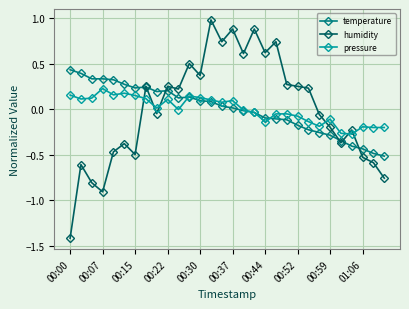

Which series ends up on top after the final intersection of temperature and humidity?

temperature